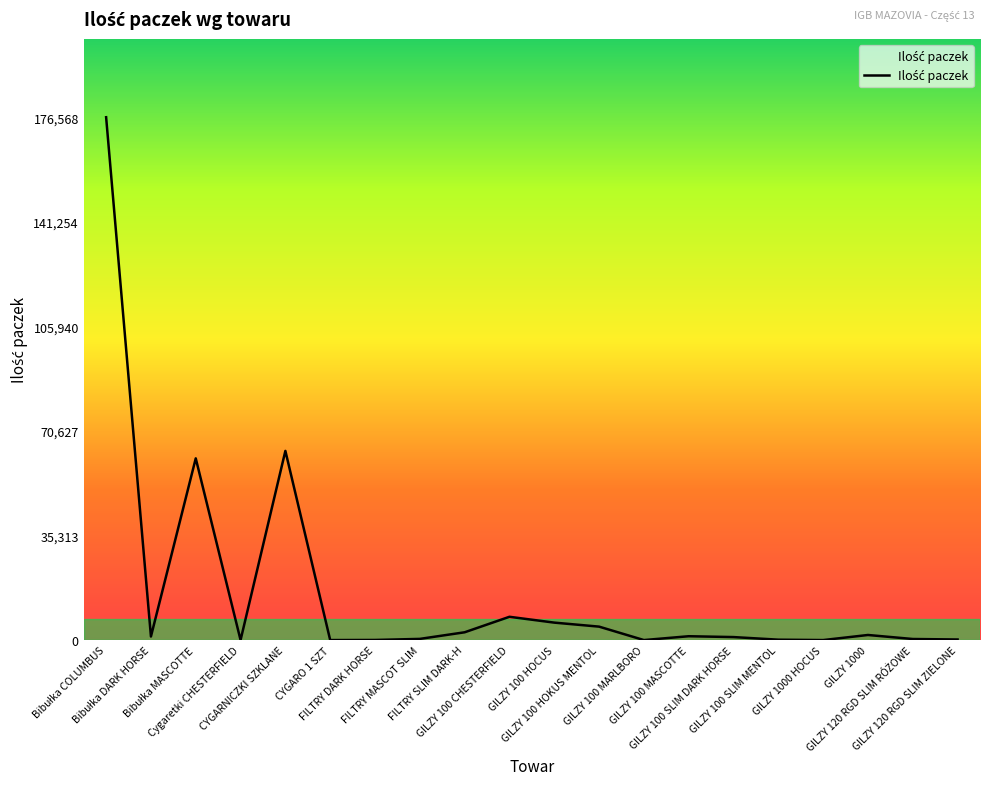

True or false: the data shows 7872 at GILZY 100 CHESTERFIELD.

True